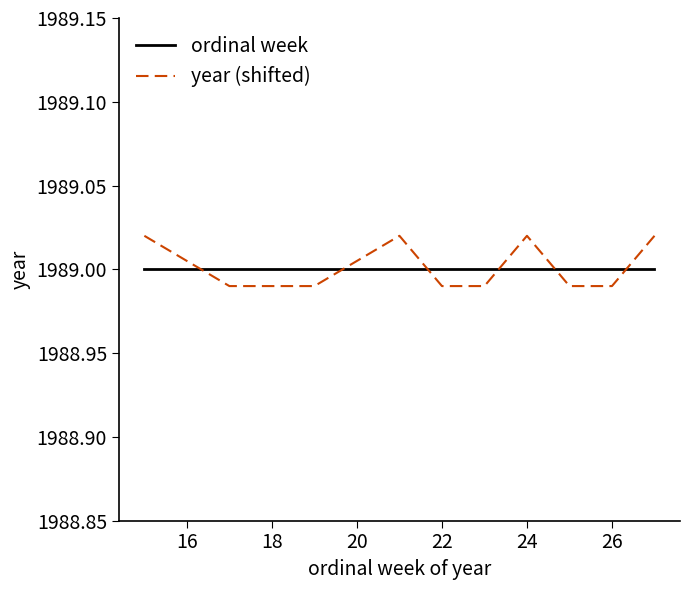

After their last crossing, which series has the higher values: year (shifted) or ordinal week?

year (shifted)